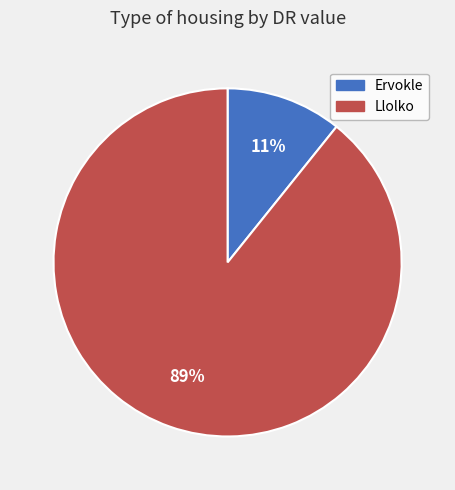

Between Ervokle and Llolko, which is larger?

Llolko